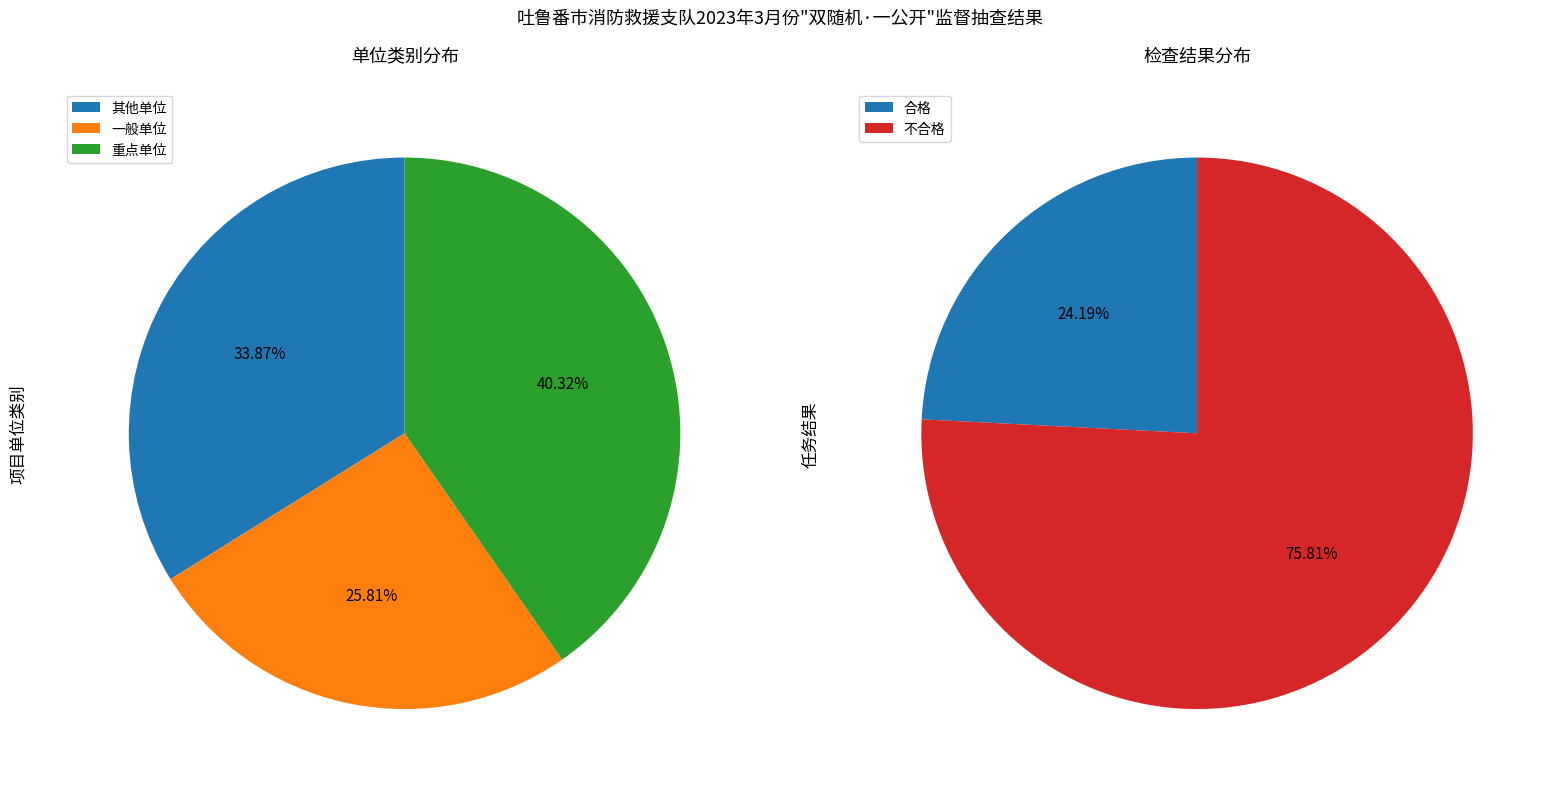

What is the ratio of the value at 不合格 to the value at 合格?

3.1